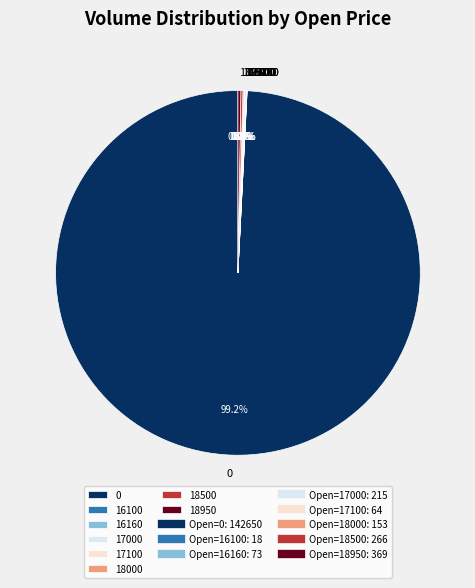

Is there a majority slice in this chart?

Yes